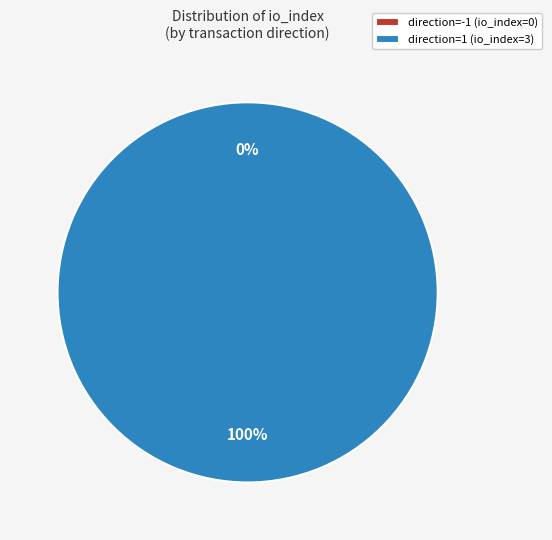

How many slices are in this pie chart?

2